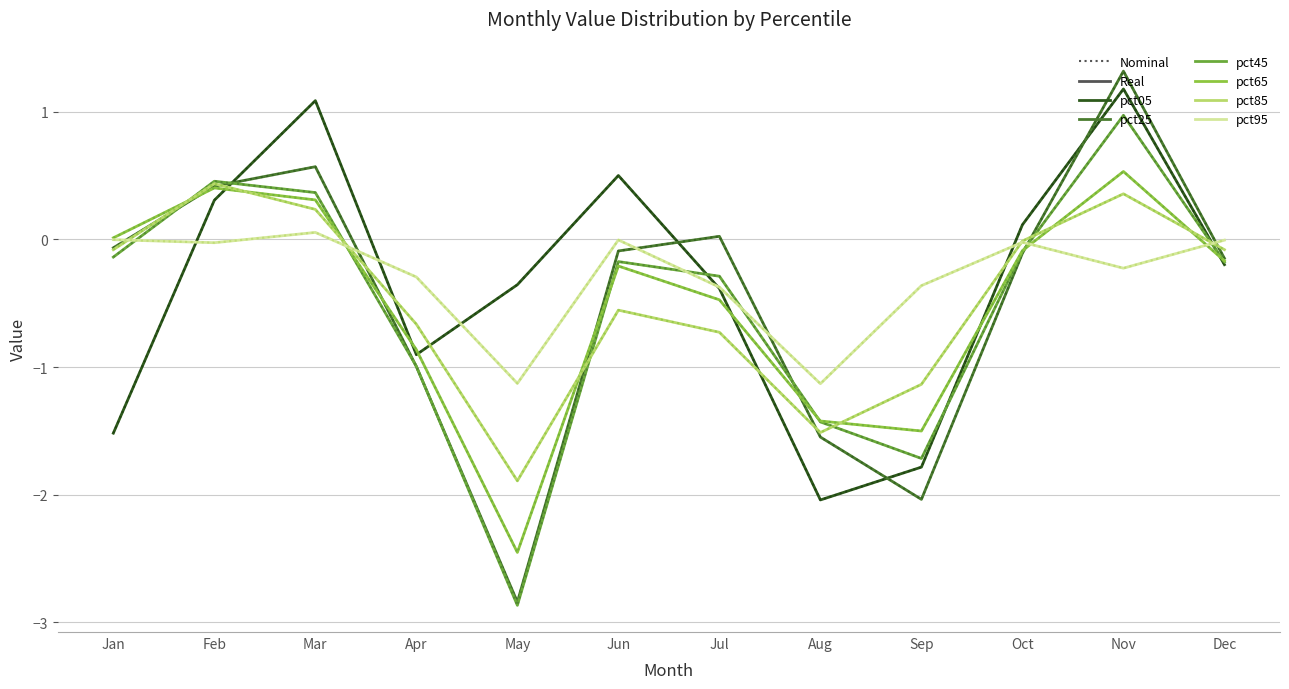

Does the chart display data point markers on the line(s)?

No